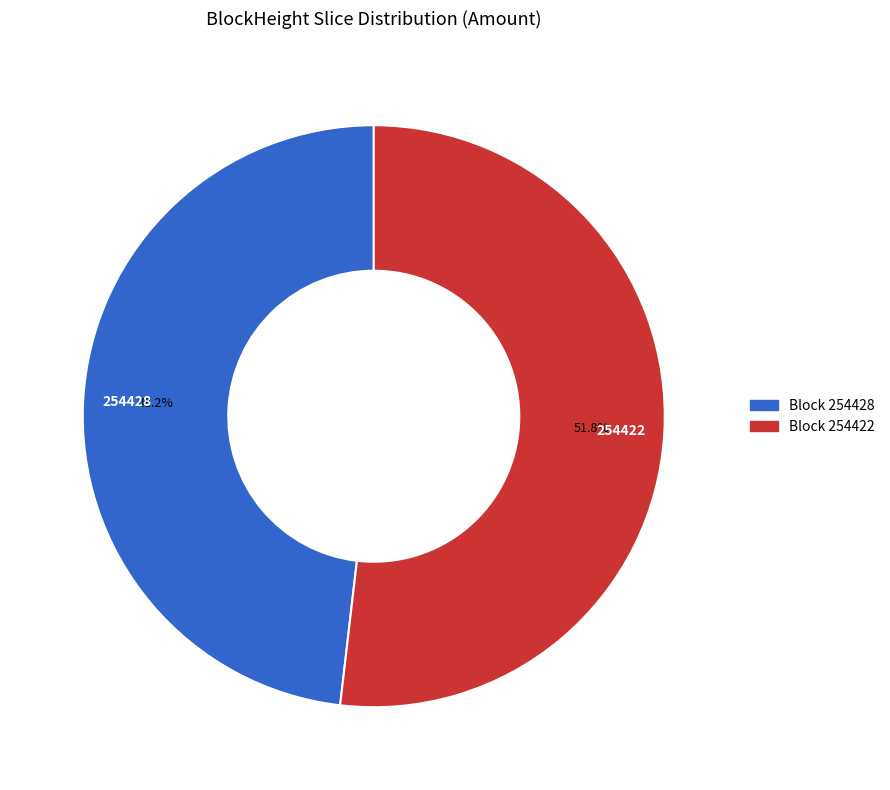

Does any single category account for the majority?

Yes